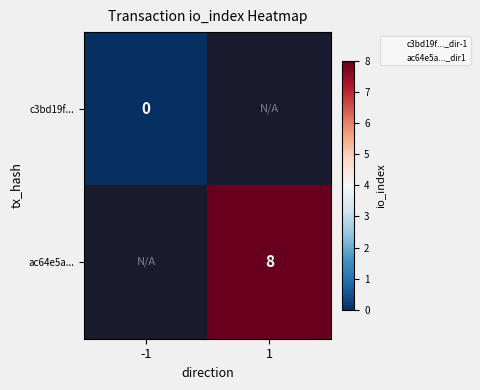

Which category has the lowest value in the ac64e5a... series?

-1